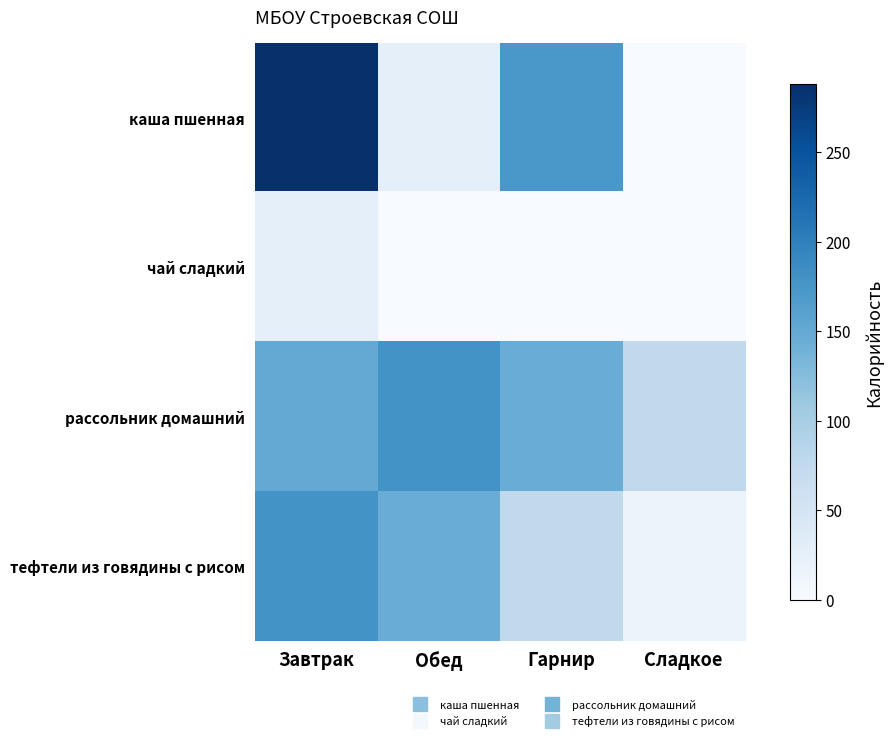

At which category is the sum across all series the highest?

Завтрак